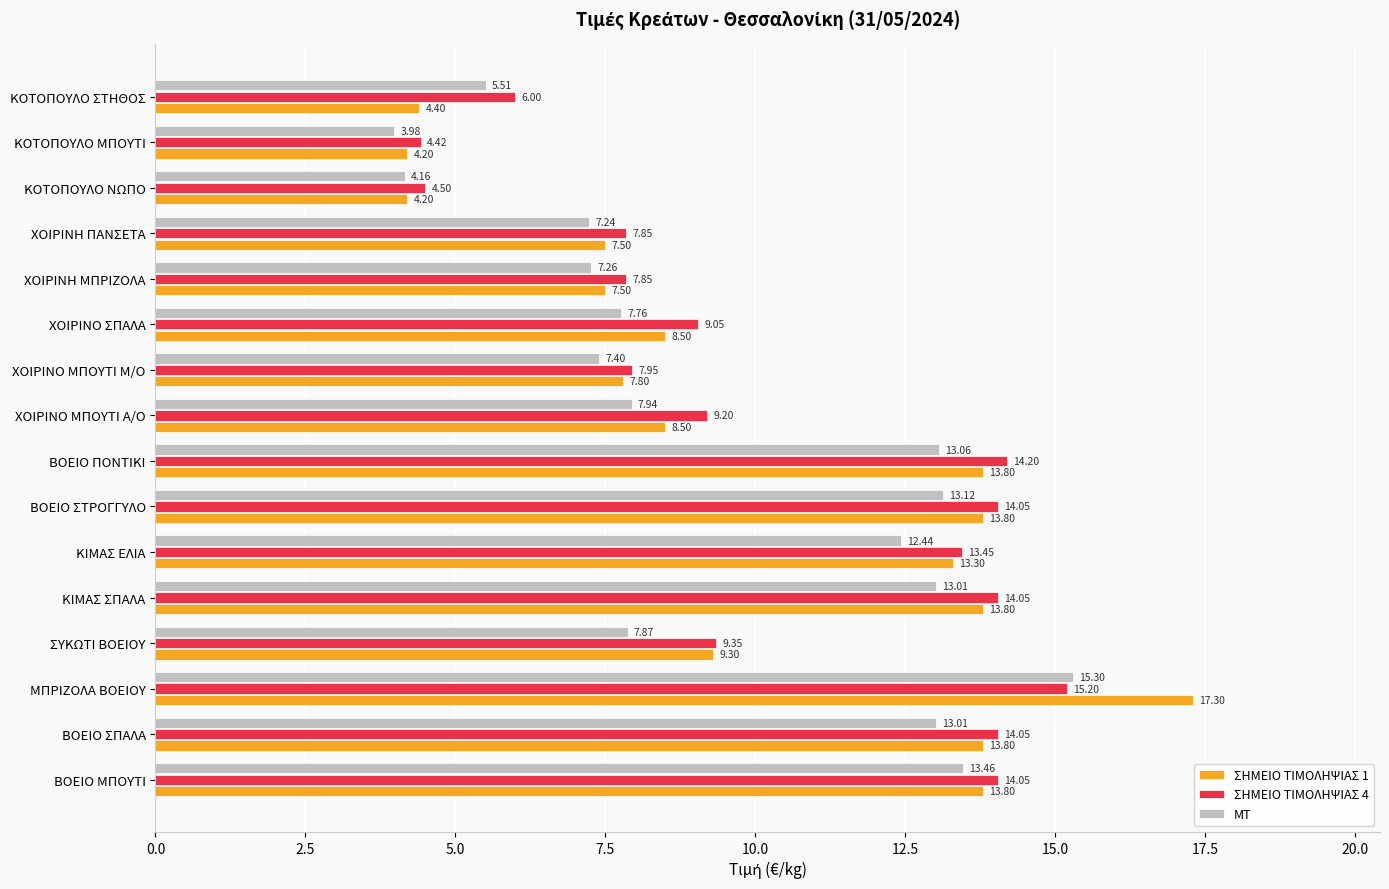

Rank the series by their maximum value, from highest to lowest.

ΣΗΜΕΙΟ ΤΙΜΟΛΗΨΙΑΣ 1, ΜΤ, ΣΗΜΕΙΟ ΤΙΜΟΛΗΨΙΑΣ 4